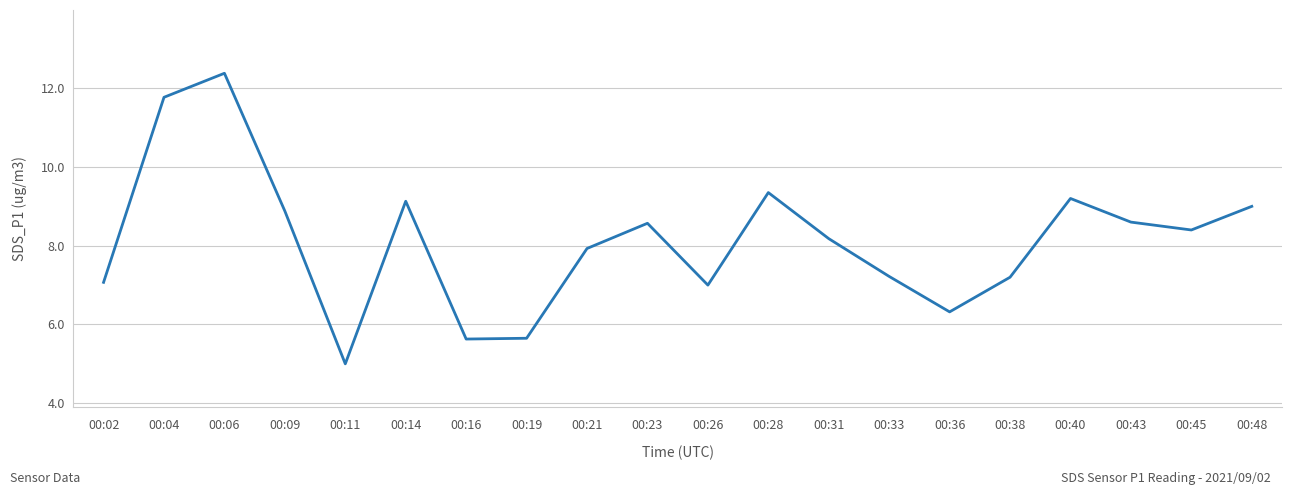

True or false: there are more than 1 points higher than both neighbors.

True